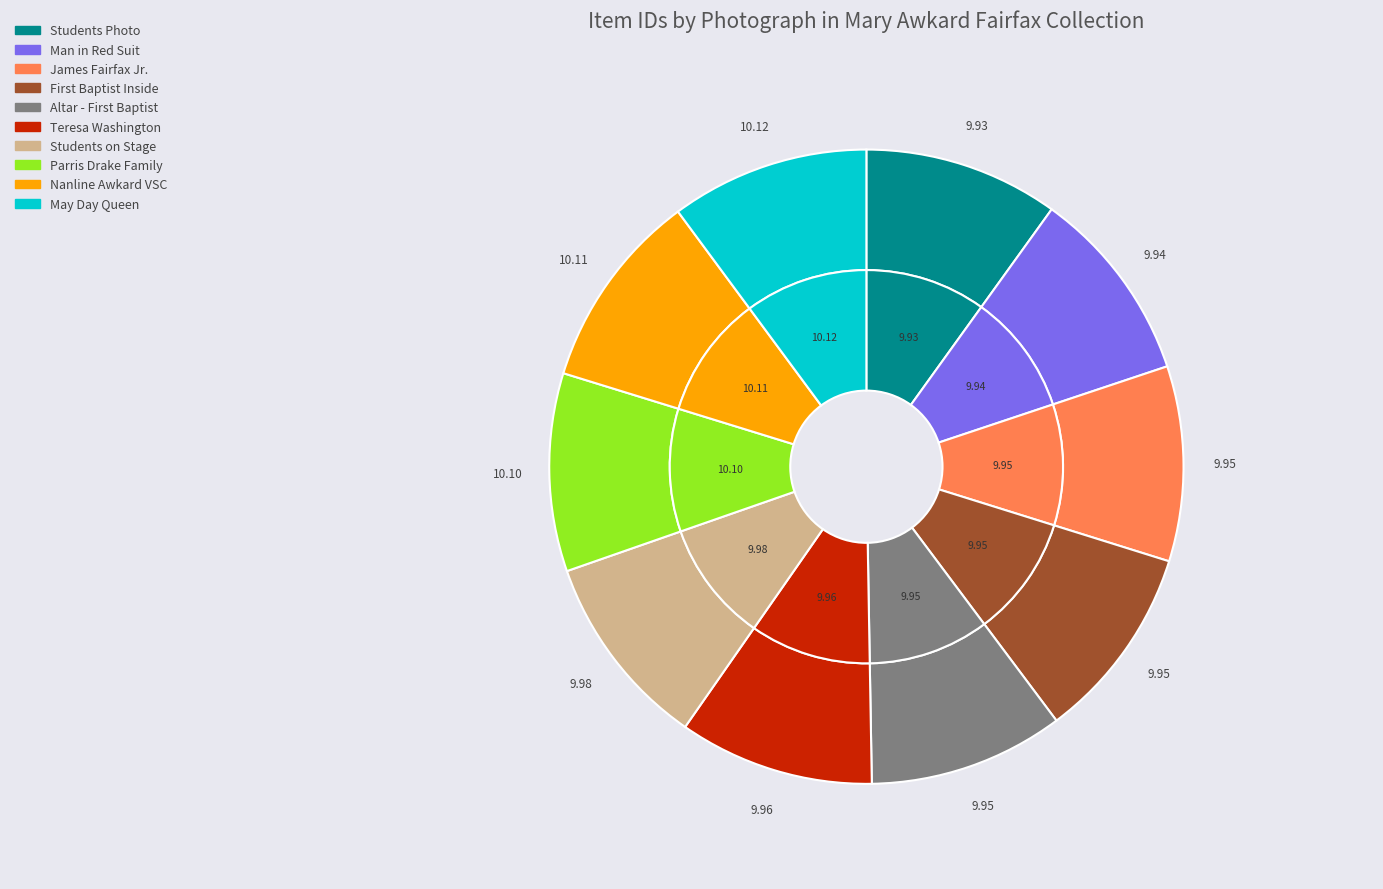

To the nearest percent, what is the combined percentage of MAF1023 - Nanline Awkard at VSC and MAF0379 - Three Young Female Students?

20%